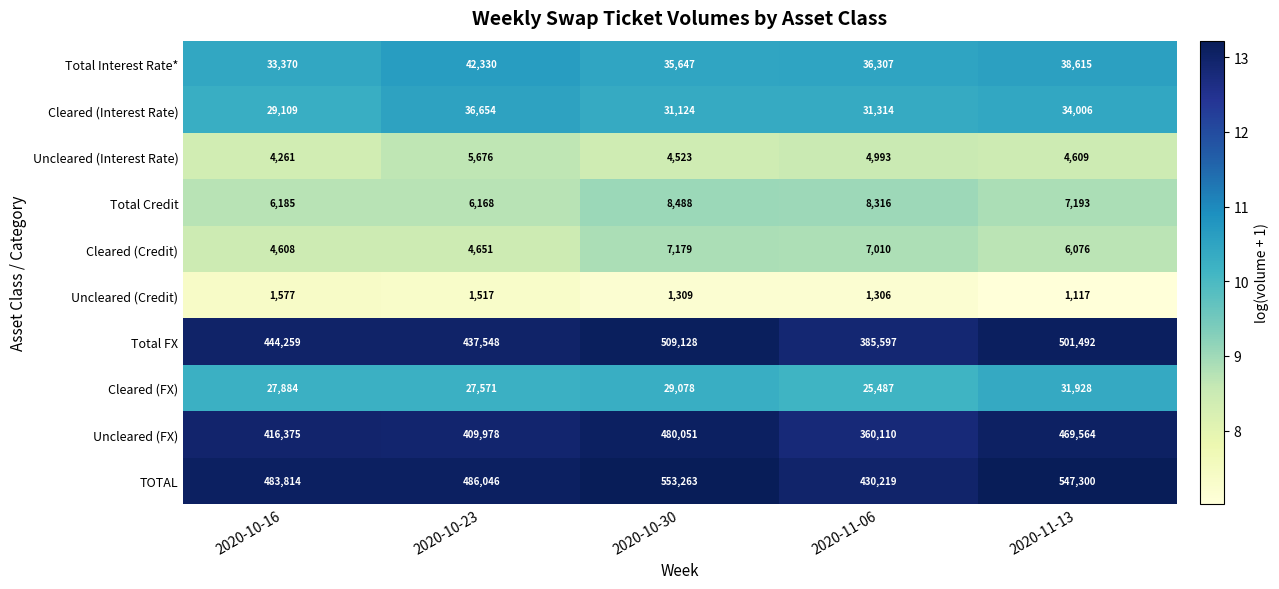

What is the approximate value of Uncleared (Credit) at 2020-10-16?

1577